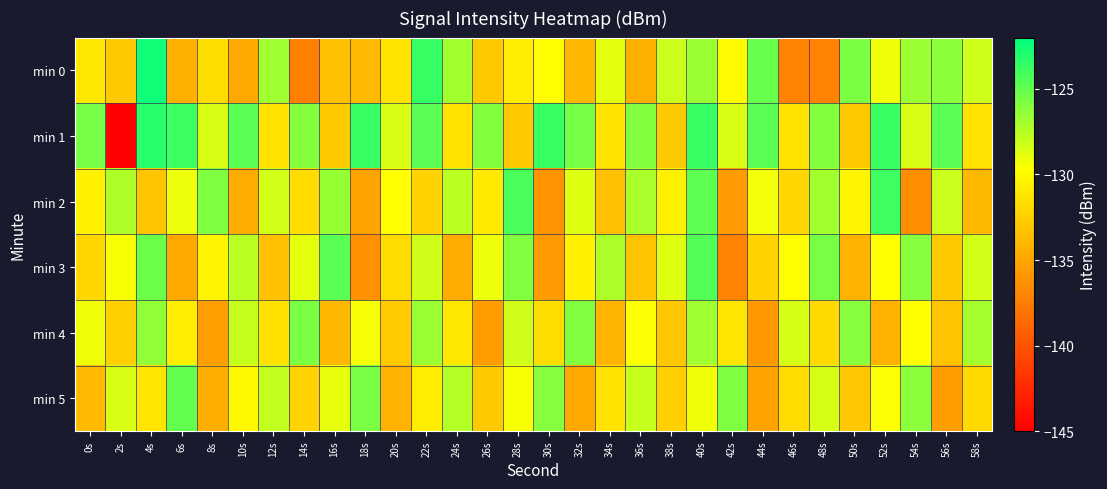

At which category is the sum across all series the highest?

40s